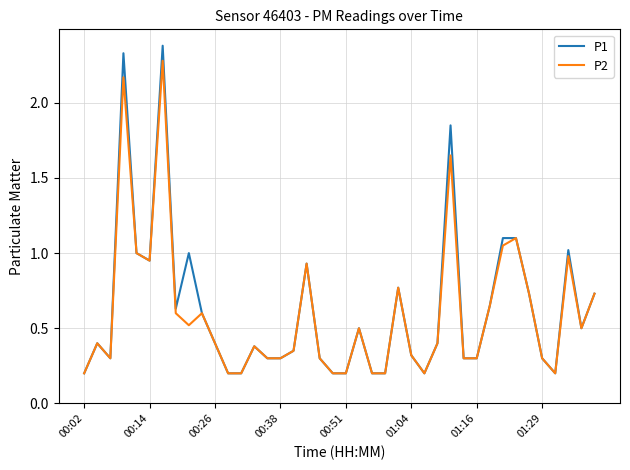

Rank the series by their maximum value, from highest to lowest.

P1, P2